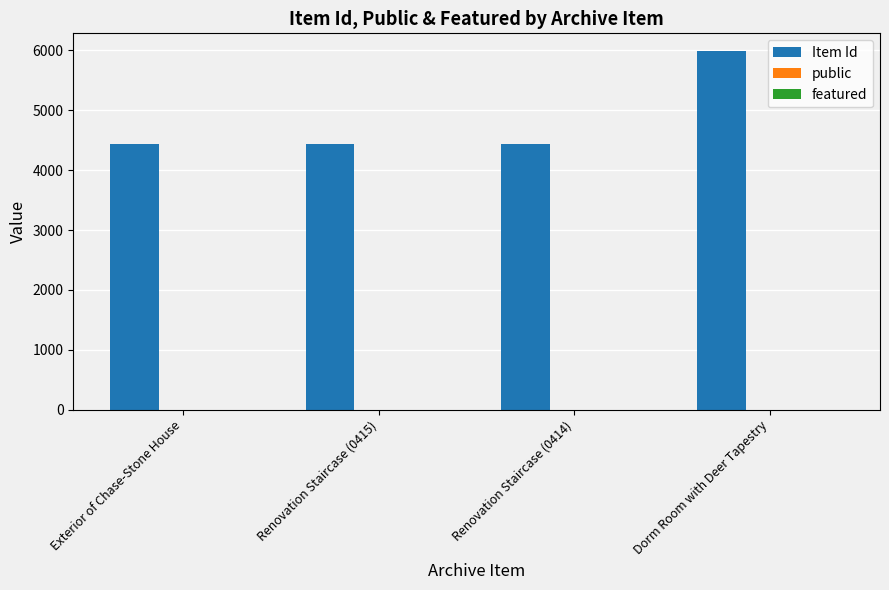

Between Exterior of Chase-Stone House and Dorm Room with Deer Tapestry, which series saw the biggest shift?

Item Id